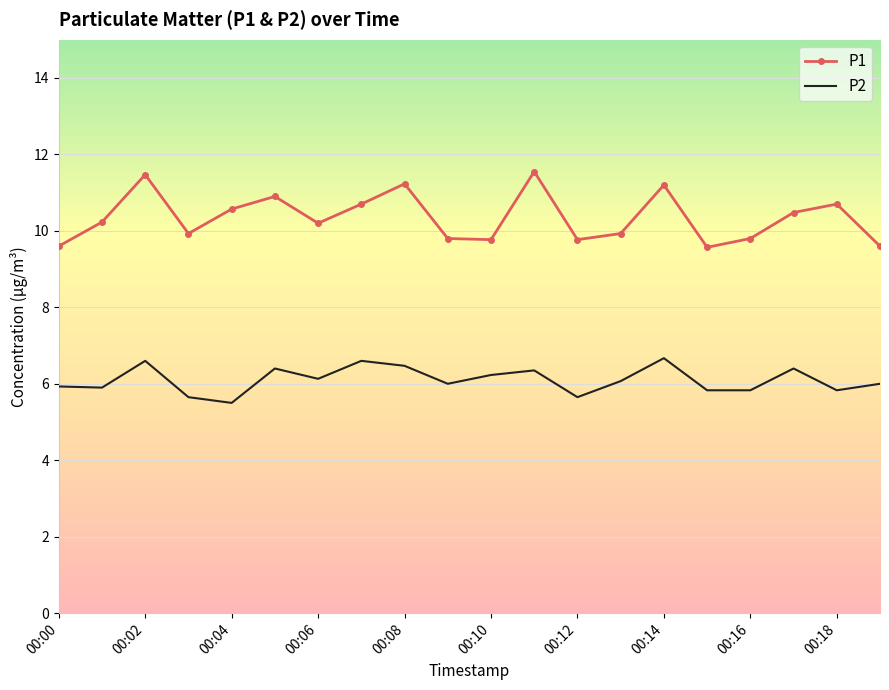

True or false: P2 and P1 intersect in this chart.

False